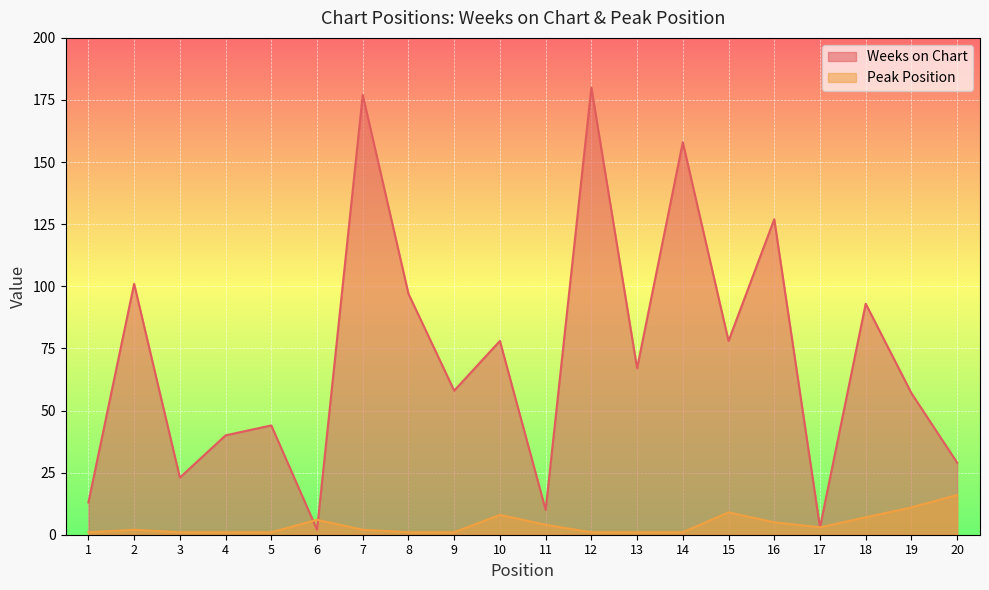

What is the sum of all Weeks on Chart values?

1435